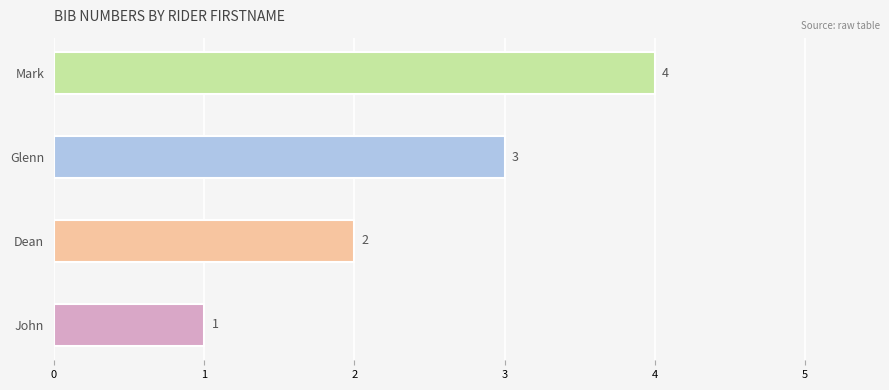

What is the average value?

2